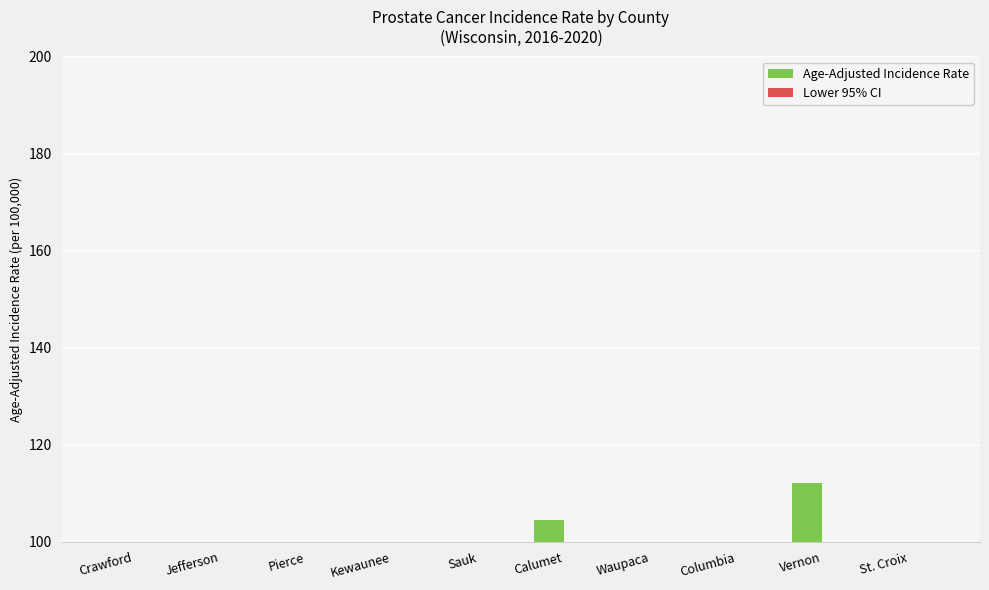

Reading left to right, what are all the values shown in this chart?

Age-Adjusted Incidence Rate: 75.8	96.6	60.2	98.0	85.3	104.5	94.4	89.7	112.1	75.0
Lower 95% CI: 56.8	85.4	47.2	77.9	73.4	89.0	81.4	77.0	94.0	64.6